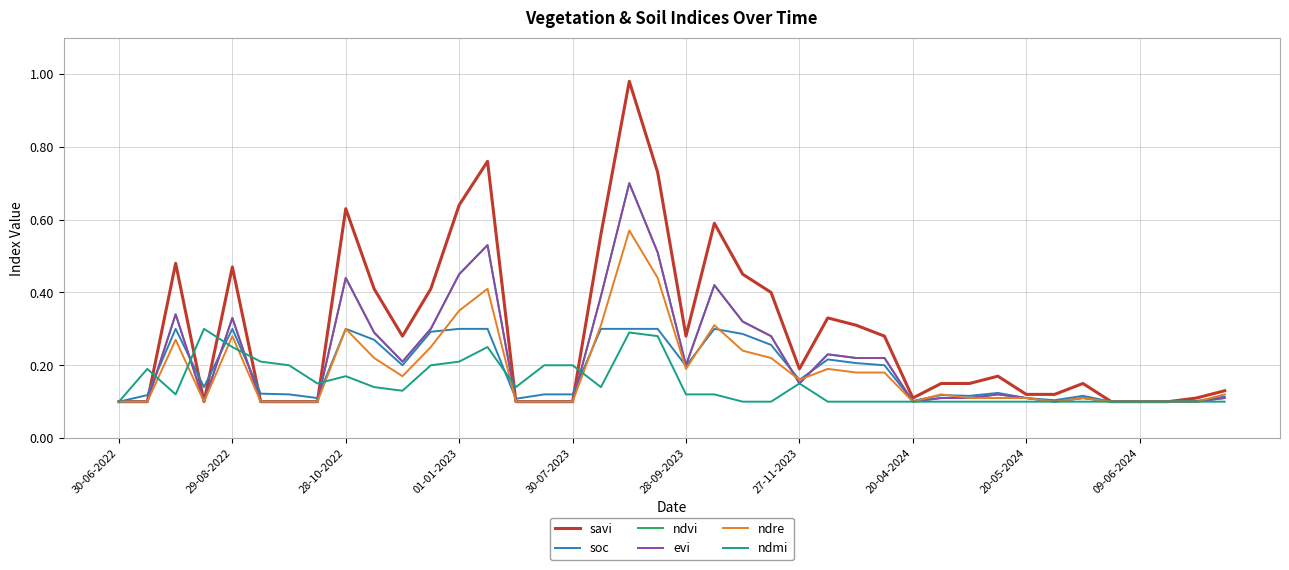

Does the chart have visible grid lines?

Yes